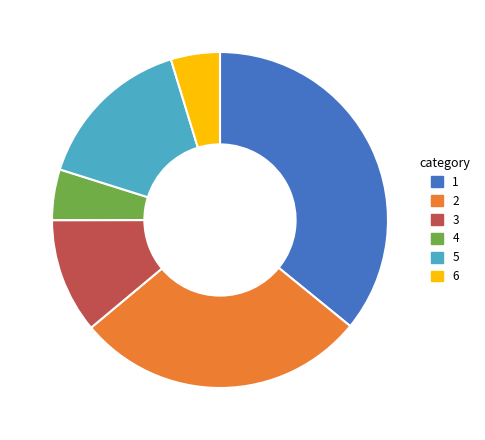

Is there a majority slice in this chart?

No